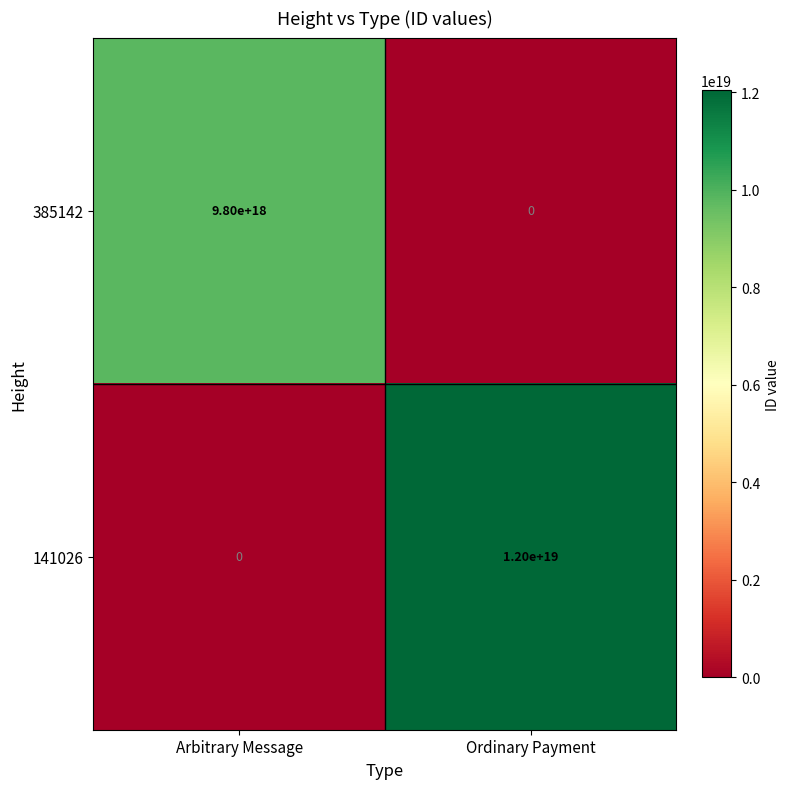

At Arbitrary Message, list the series in order from largest to smallest.

385142, 141026